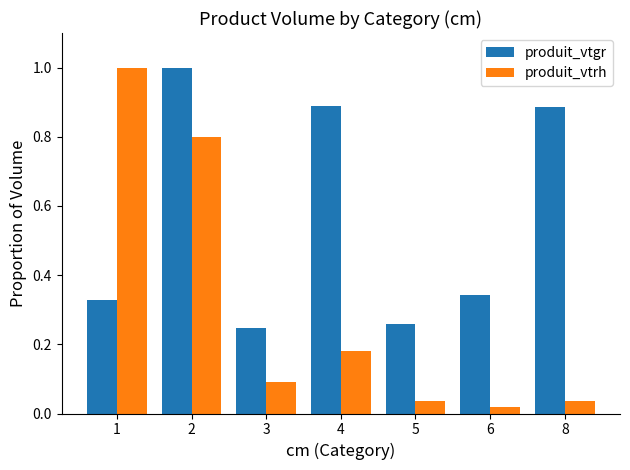

Is the value of produit_vtrh at 4 greater than the value of produit_vtgr at 4?

No